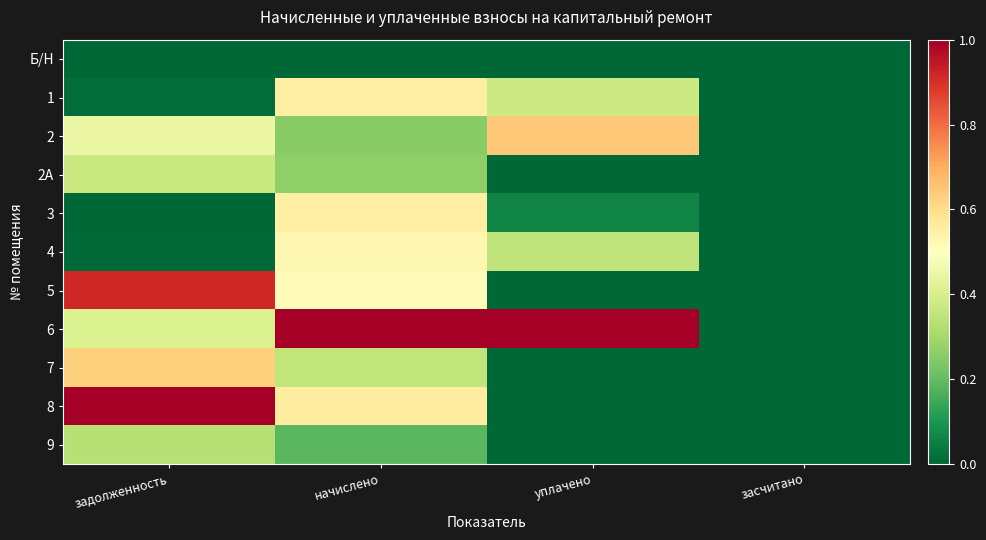

Reading right to left, what are all the values shown in this chart?

Б/Н: засчитано=0.0	уплачено=0.0	начислено=0.0	задолженность=0.0
1: засчитано=0.0	уплачено=0.4	начислено=0.6	задолженность=0.0
2: засчитано=0.0	уплачено=0.6	начислено=0.3	задолженность=0.4
2А: засчитано=0.0	уплачено=0.0	начислено=0.3	задолженность=0.4
3: засчитано=0.0	уплачено=0.1	начислено=0.6	задолженность=0.0
4: засчитано=0.0	уплачено=0.3	начислено=0.5	задолженность=0.0
5: засчитано=0.0	уплачено=0.0	начислено=0.5	задолженность=0.9
6: засчитано=0.0	уплачено=1.0	начислено=1.0	задолженность=0.4
7: засчитано=0.0	уплачено=0.0	начислено=0.4	задолженность=0.6
8: засчитано=0.0	уплачено=0.0	начислено=0.6	задолженность=1.0
9: засчитано=0.0	уплачено=0.0	начислено=0.2	задолженность=0.3